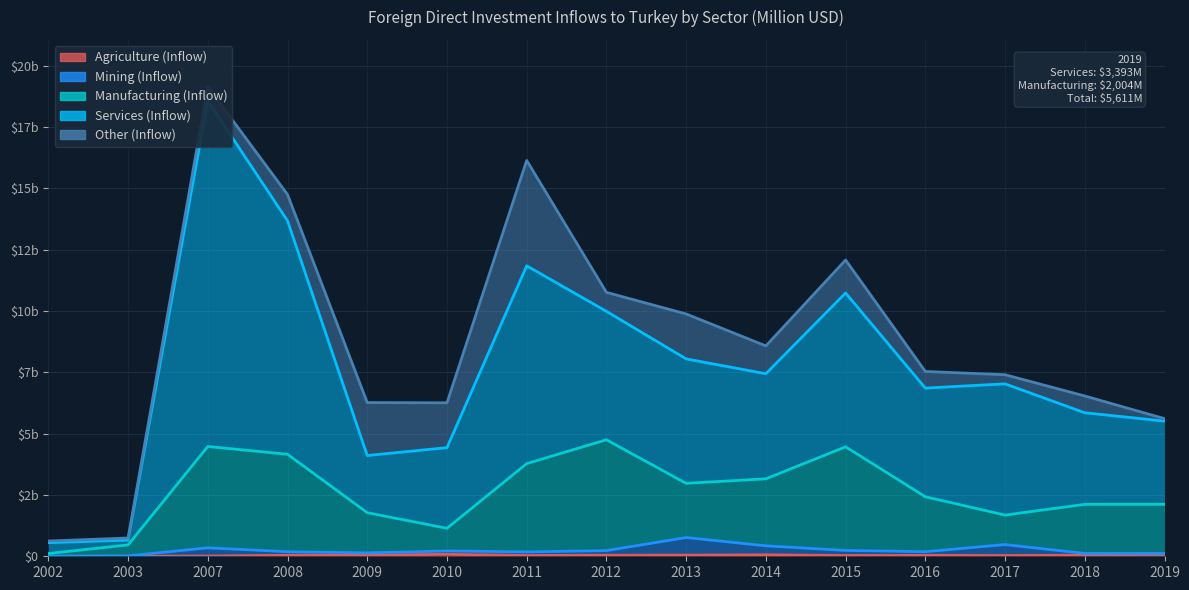

How many interior local valleys does the Services (Inflow) series have?

3